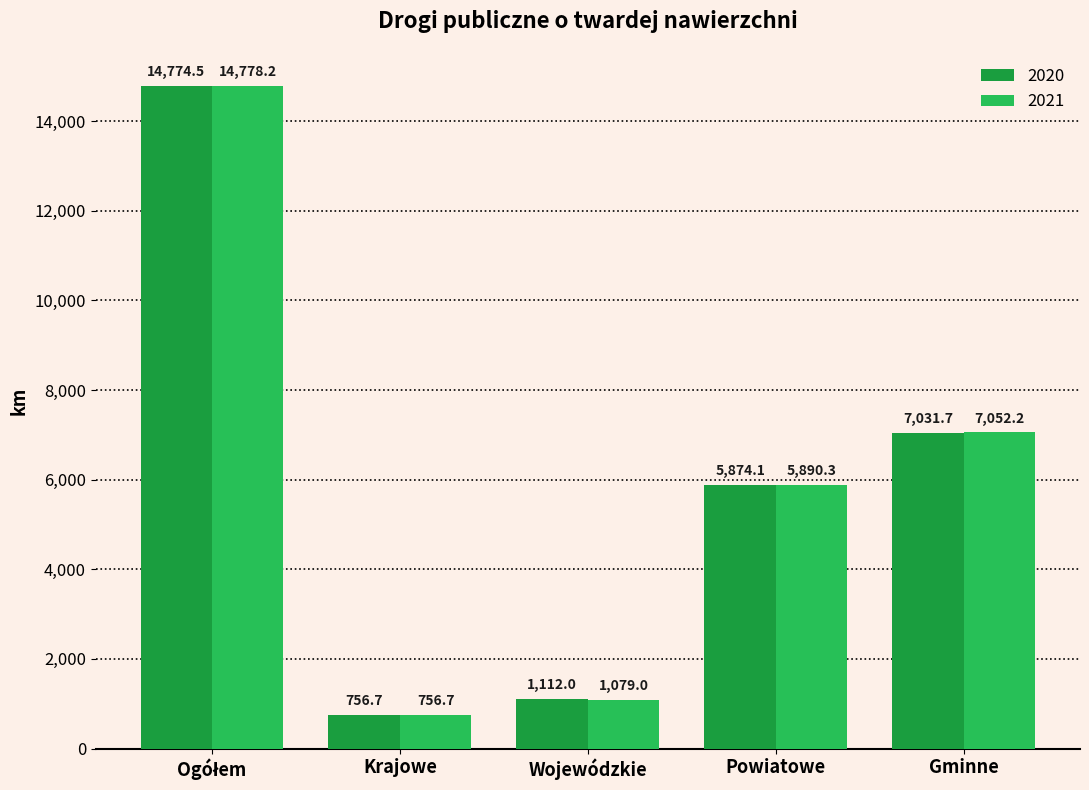

True or false: 2020 has a value of 756.7 at Krajowe.

True